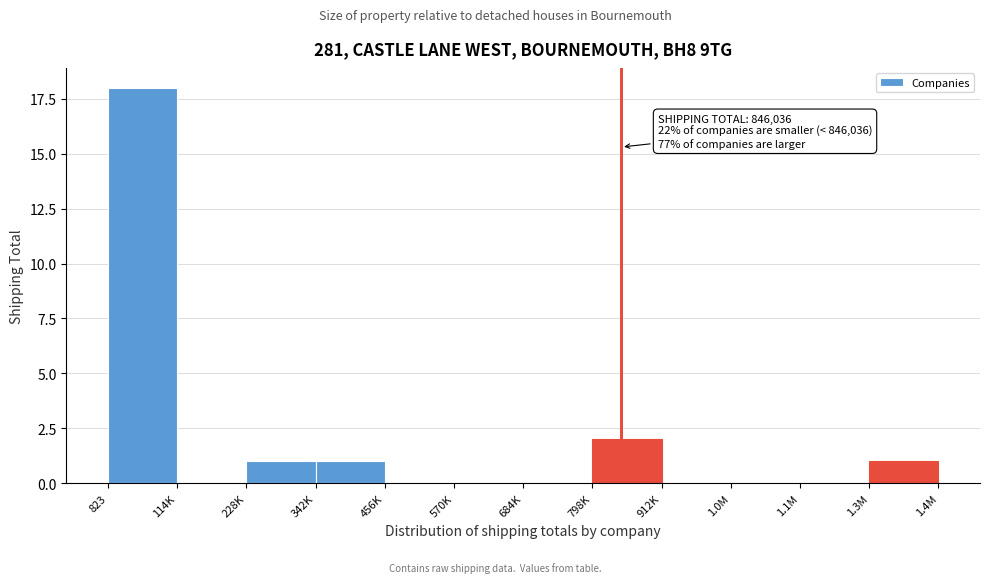

Reading left to right, transcribe all the data shown in this chart.

823=18	114K=0	228K=1	342K=1	456K=0	570K=0	684K=0	798K=2	912K=0	1.0M=0	1.1M=0	1.3M=1